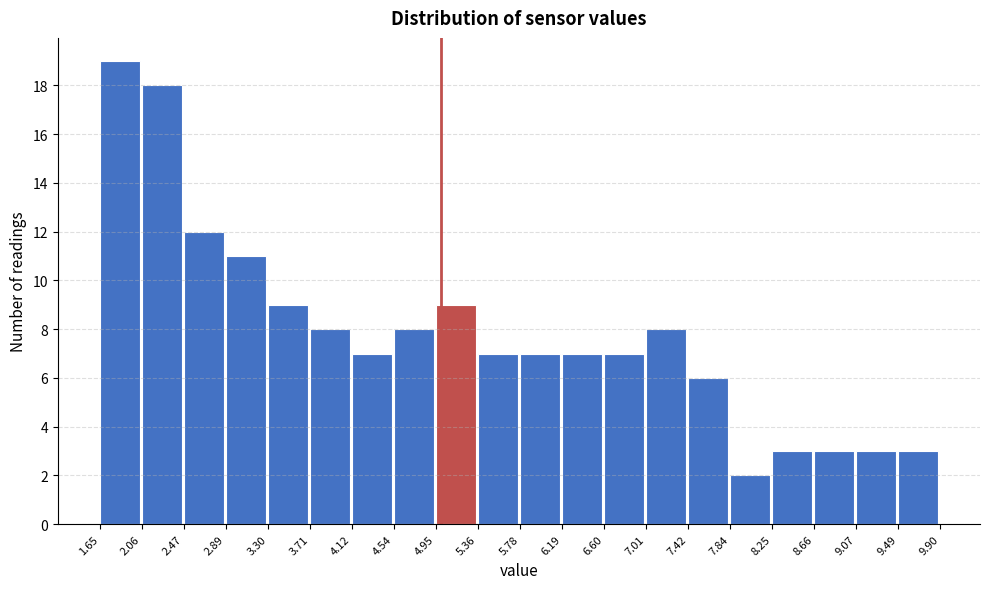

What is the height of the bar covering 1.65 to 2.06 on the x-axis? The values are not printed on the chart, so give them approximately, as read against the axis.

19